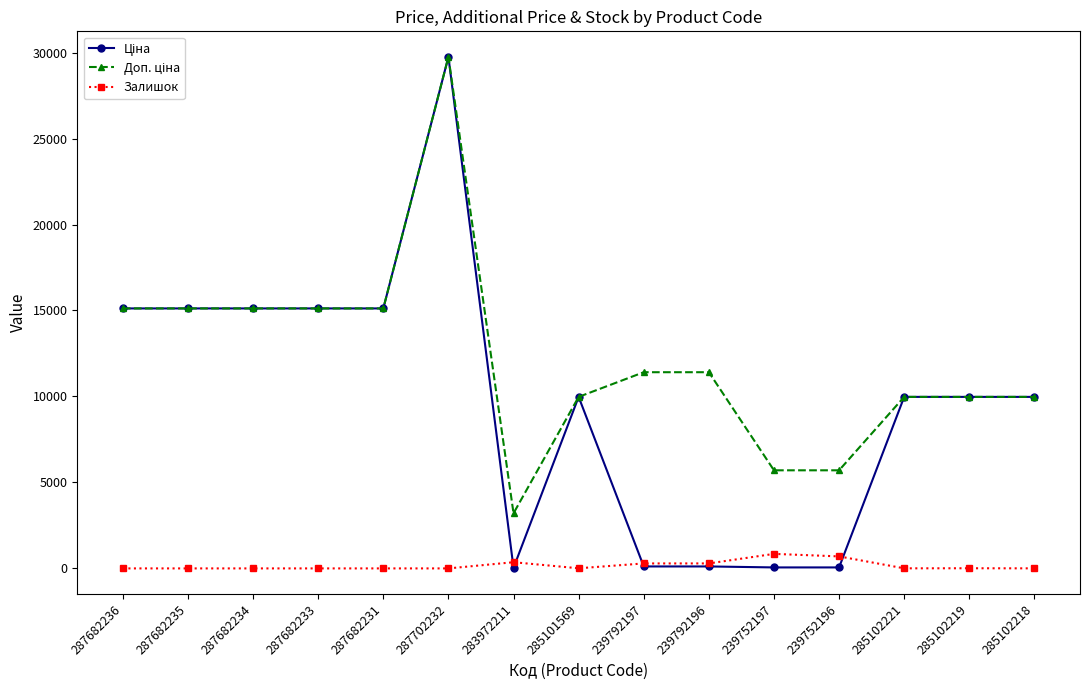

How many data points does each series have?

15